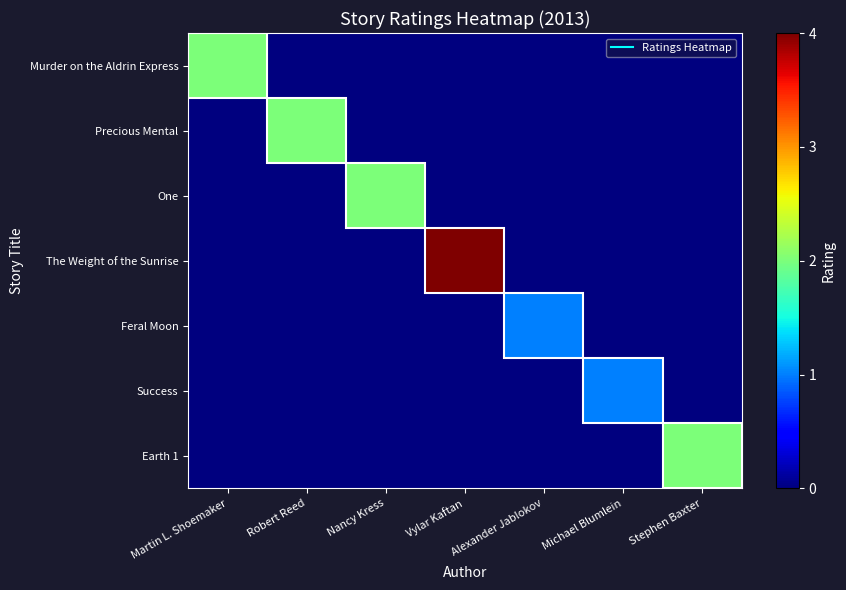

Reading left to right, extract all data points from this chart.

Murder on the Aldrin Express: Martin L. Shoemaker=2	Robert Reed=0	Nancy Kress=0	Vylar Kaftan=0	Alexander Jablokov=0	Michael Blumlein=0	Stephen Baxter=0
Precious Mental: Martin L. Shoemaker=0	Robert Reed=2	Nancy Kress=0	Vylar Kaftan=0	Alexander Jablokov=0	Michael Blumlein=0	Stephen Baxter=0
One: Martin L. Shoemaker=0	Robert Reed=0	Nancy Kress=2	Vylar Kaftan=0	Alexander Jablokov=0	Michael Blumlein=0	Stephen Baxter=0
The Weight of the Sunrise: Martin L. Shoemaker=0	Robert Reed=0	Nancy Kress=0	Vylar Kaftan=4	Alexander Jablokov=0	Michael Blumlein=0	Stephen Baxter=0
Feral Moon: Martin L. Shoemaker=0	Robert Reed=0	Nancy Kress=0	Vylar Kaftan=0	Alexander Jablokov=1	Michael Blumlein=0	Stephen Baxter=0
Success: Martin L. Shoemaker=0	Robert Reed=0	Nancy Kress=0	Vylar Kaftan=0	Alexander Jablokov=0	Michael Blumlein=1	Stephen Baxter=0
Earth 1: Martin L. Shoemaker=0	Robert Reed=0	Nancy Kress=0	Vylar Kaftan=0	Alexander Jablokov=0	Michael Blumlein=0	Stephen Baxter=2